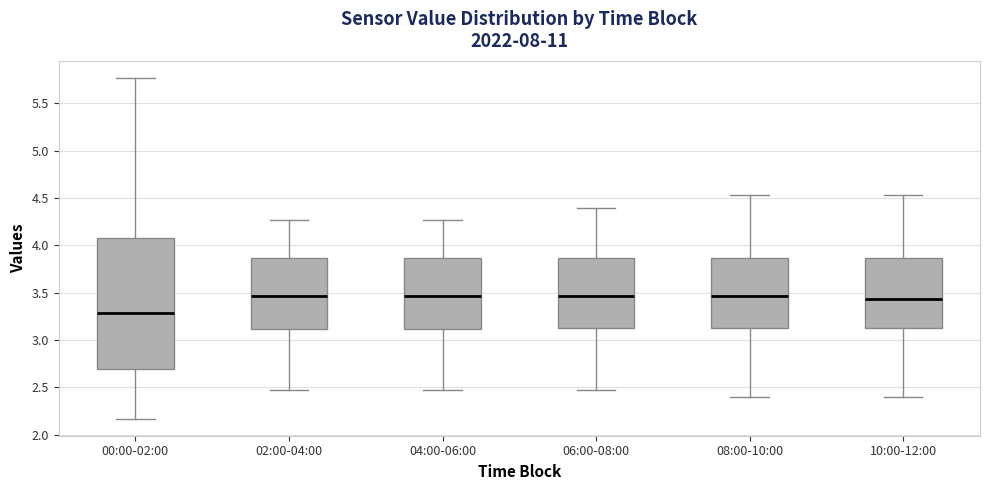

Reading left to right, transcribe this box plot: for each box, give where its median line is, the range the box spans, and where its two whiskers end, as read against the y-axis. The values are not printed on the chart, so give them approximately, as read against the axis.

00:00-02:00: median 3.30, box 2.70 to 4.10, whiskers 2.15 to 5.75
02:00-04:00: median 3.45, box 3.10 to 3.85, whiskers 2.45 to 4.25
04:00-06:00: median 3.45, box 3.10 to 3.85, whiskers 2.45 to 4.25
06:00-08:00: median 3.45, box 3.15 to 3.85, whiskers 2.45 to 4.40
08:00-10:00: median 3.45, box 3.15 to 3.85, whiskers 2.40 to 4.55
10:00-12:00: median 3.45, box 3.15 to 3.85, whiskers 2.40 to 4.55